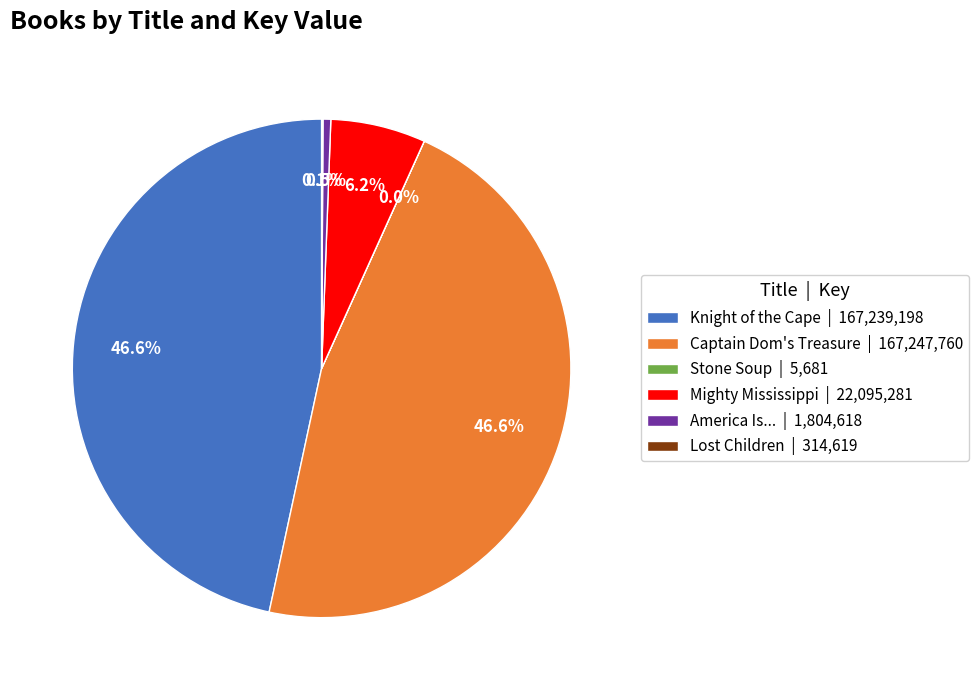

What is the total percentage of America Is... and Knight of the Cape?

47.1%